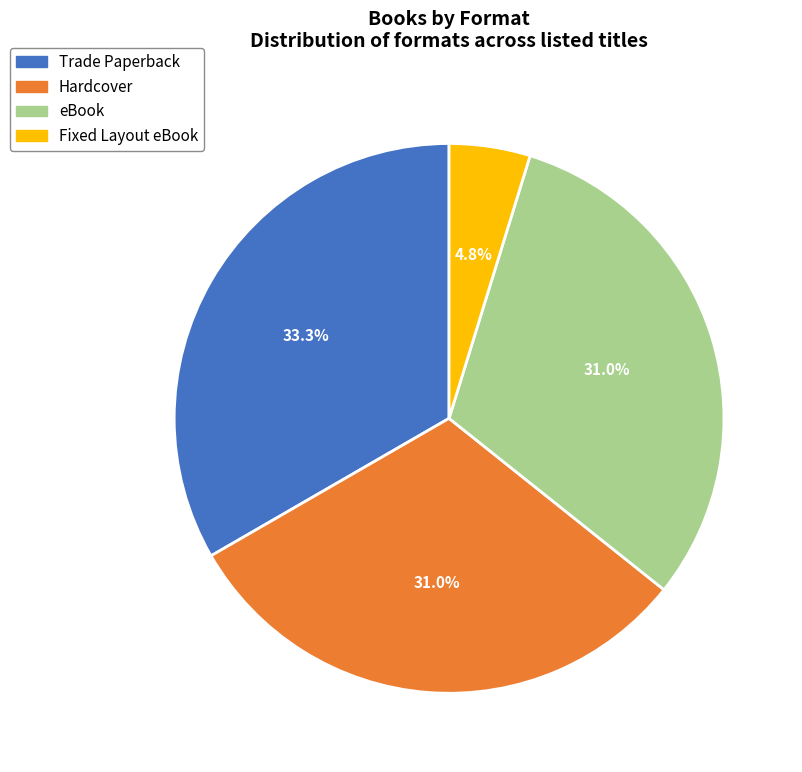

What is the largest slice in the pie chart?

Trade Paperback